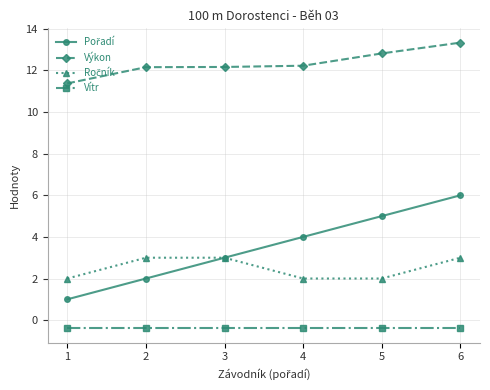

What is the minimum value shown in the chart?

-0.4